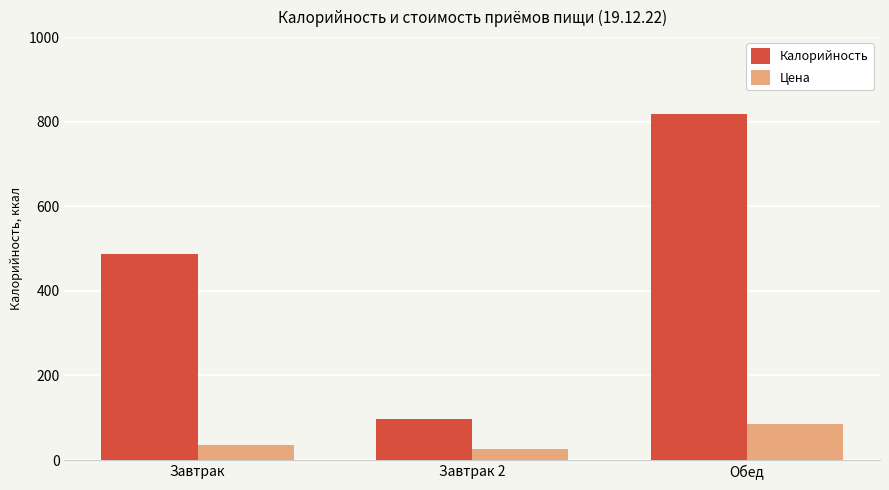

At which label does Цена first exceed 34?

Завтрак